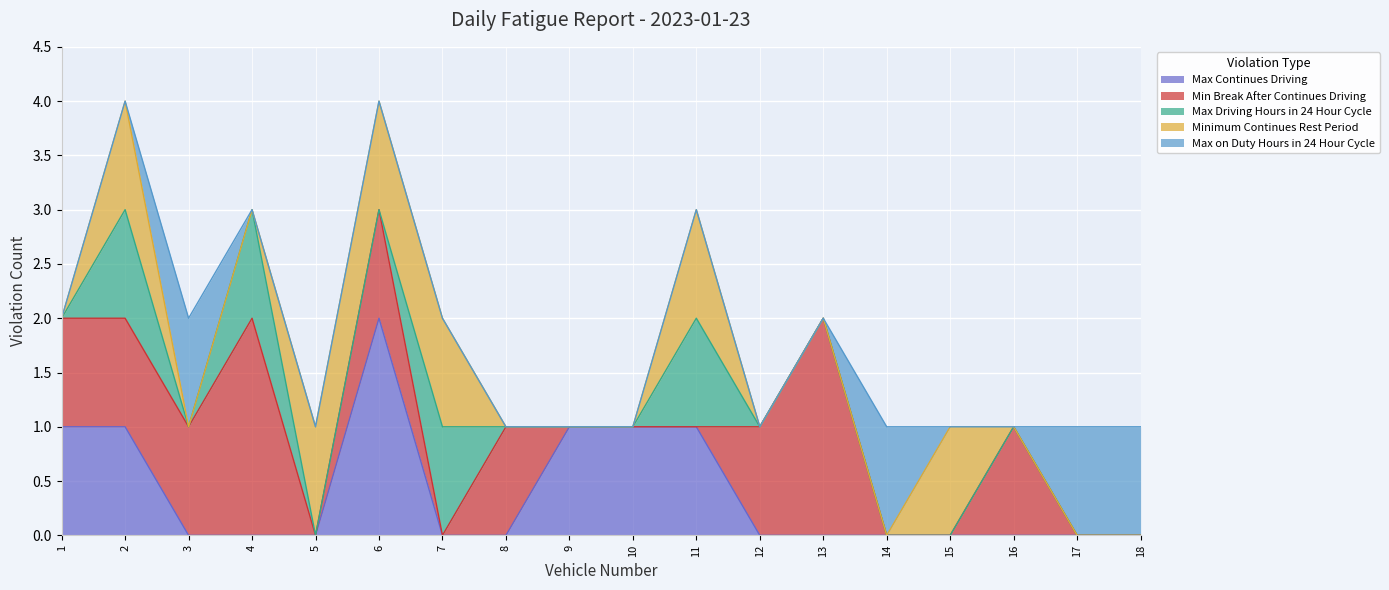

At which category is the sum across all series the highest?

2